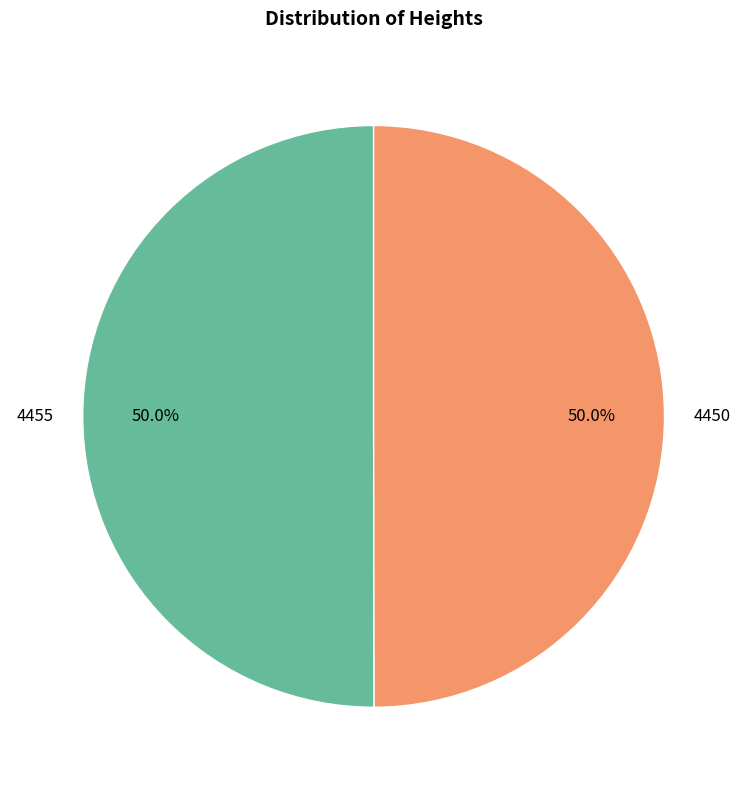

What portion of the pie excludes 4450?

50.0%